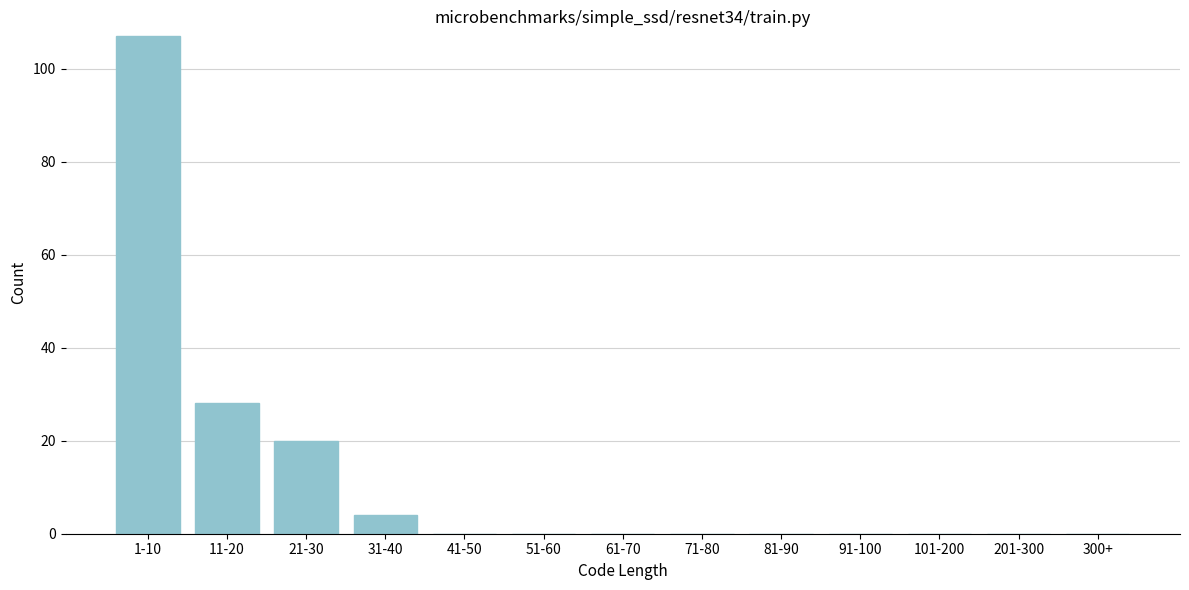

Reading left to right, extract all data points from this chart.

1-10=107	11-20=28	21-30=20	31-40=4	41-50=0	51-60=0	61-70=0	71-80=0	81-90=0	91-100=0	101-200=0	201-300=0	300+=0